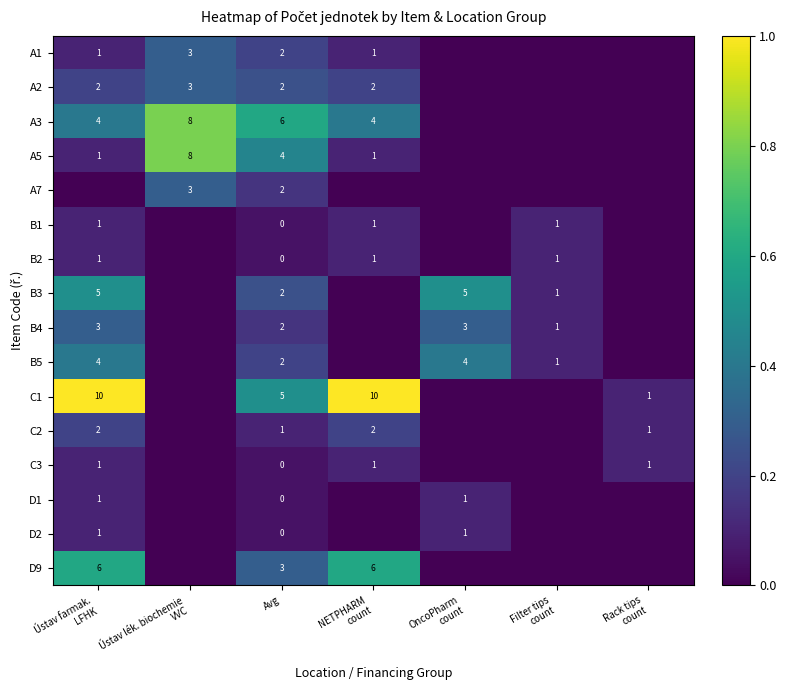

What is the difference between the C1 values at NETPHARM count and Filter tips count?

1.0